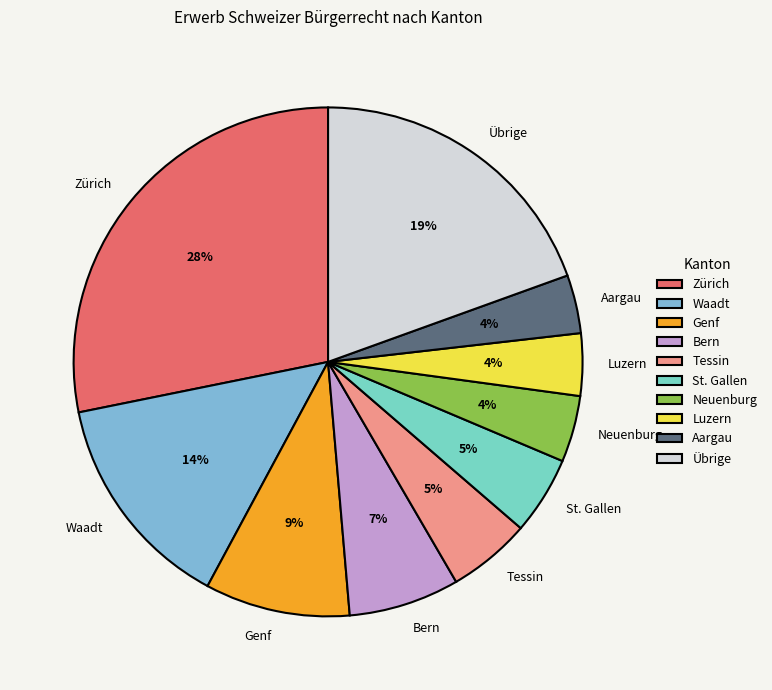

What is the largest slice in the pie chart?

Zürich